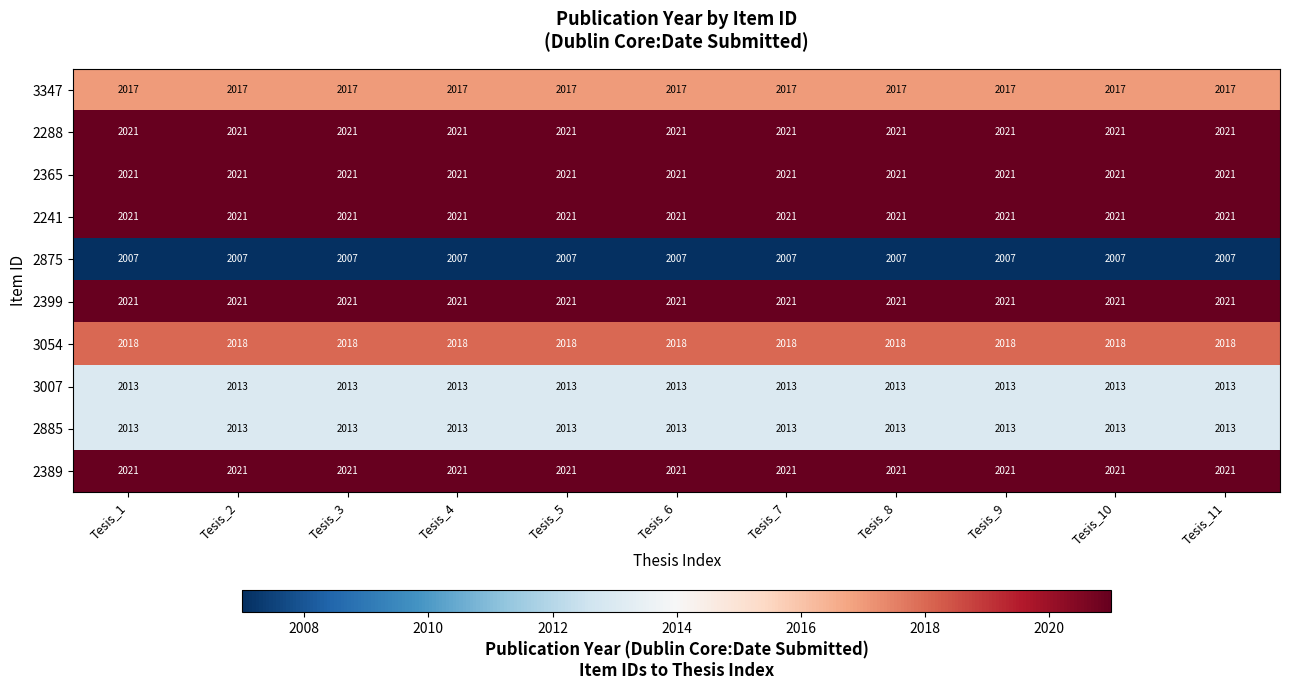

What is the smallest value displayed?

2007